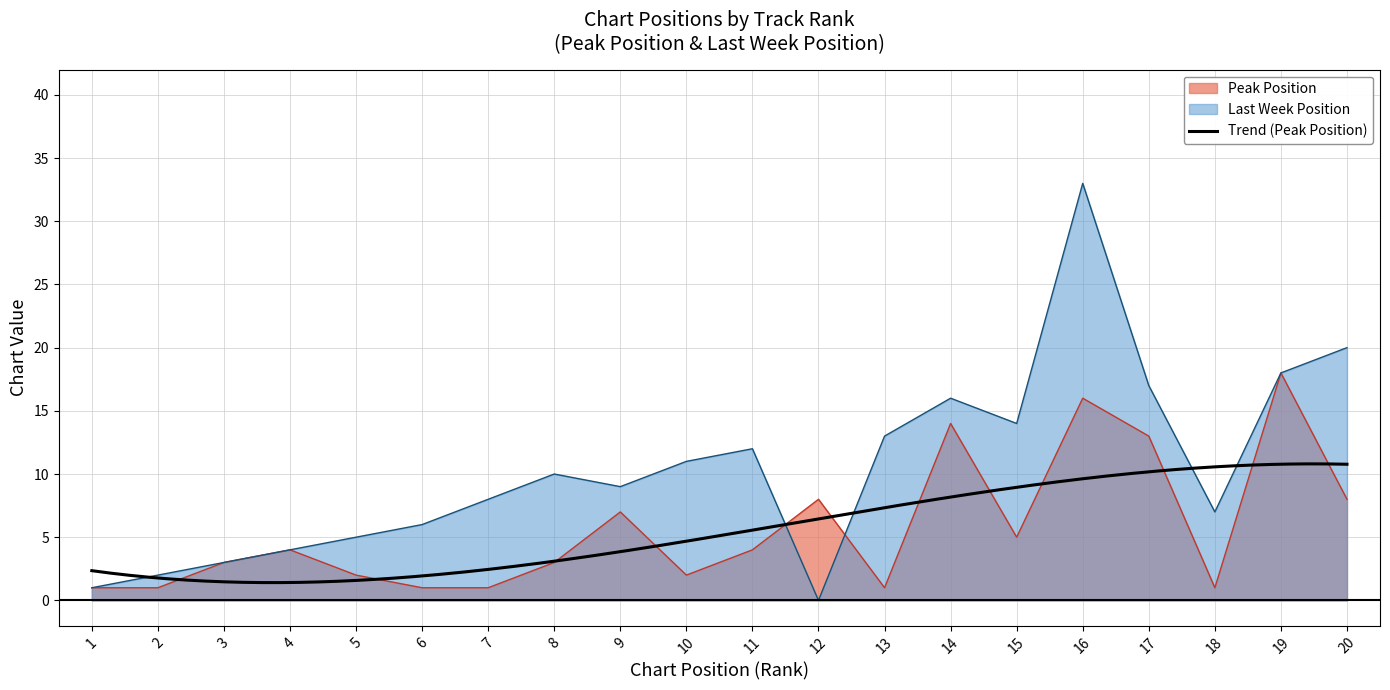

Where is the first local minimum?

10